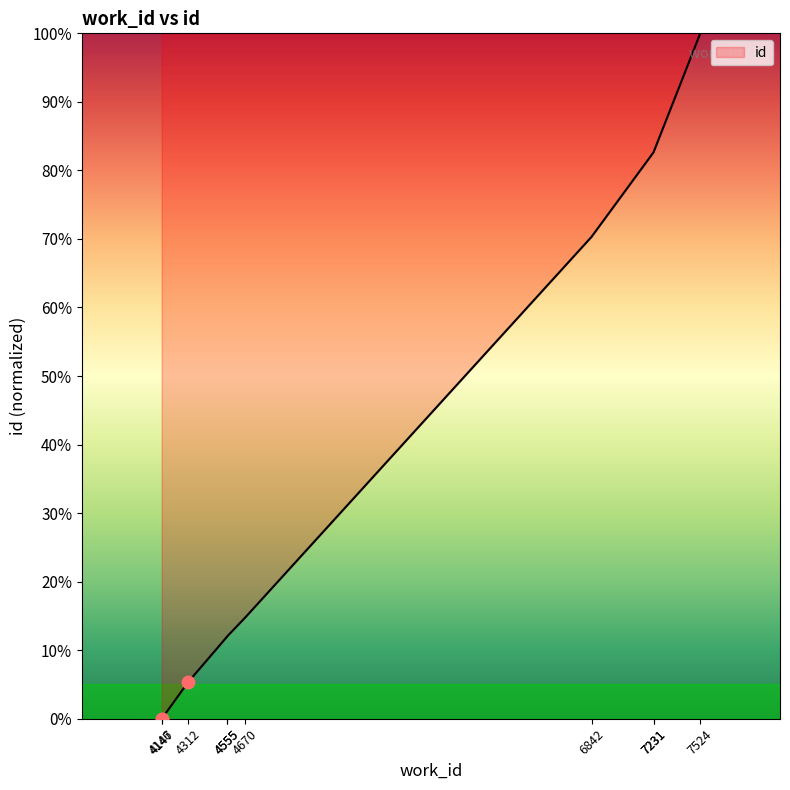

What is the change in value from 4312 to 7524?

+94.7